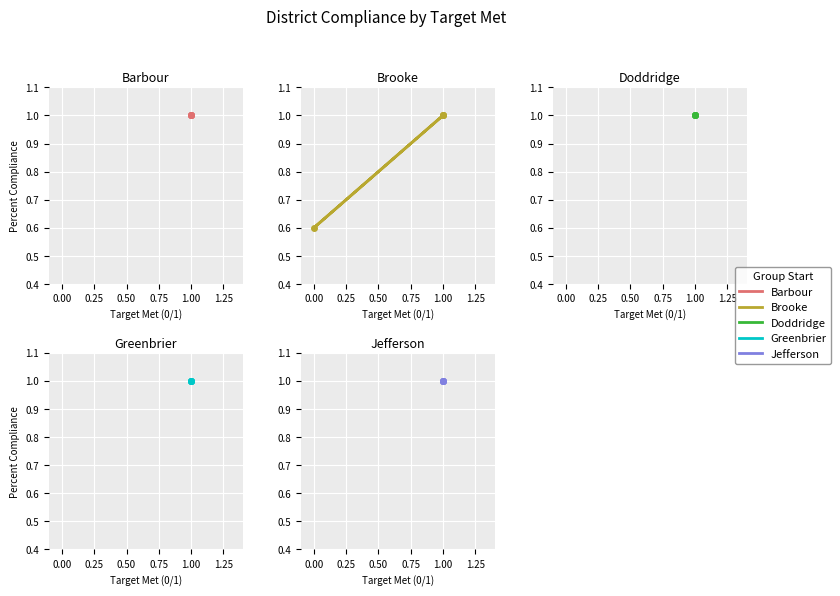

True or false: group_4 and group_5 intersect in this chart.

False